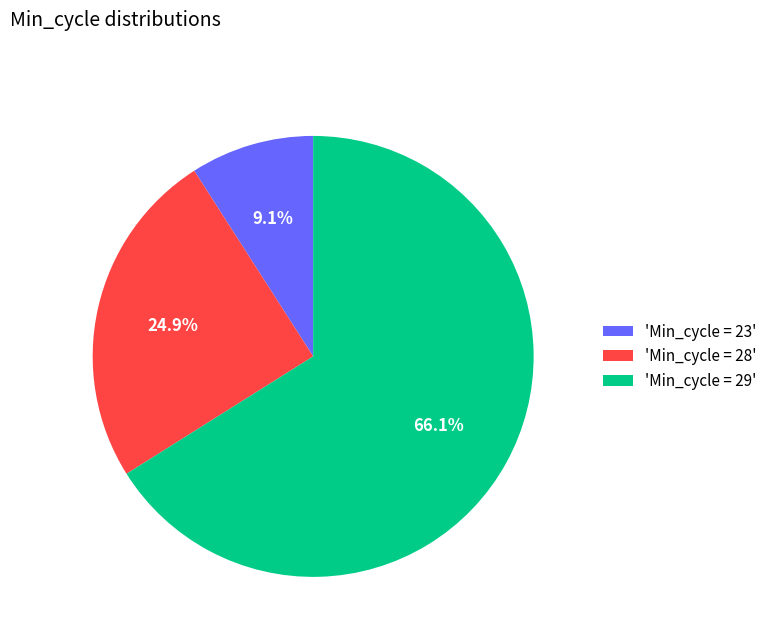

Which category has the biggest portion of the pie?

'Min_cycle = 29'